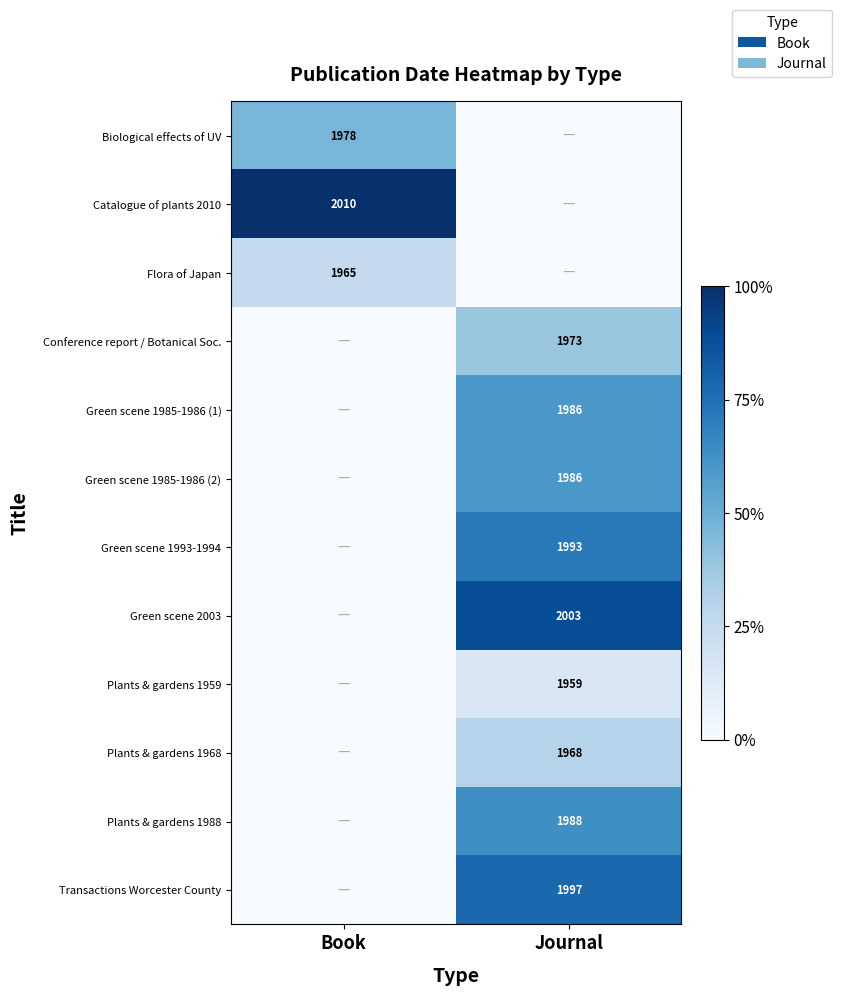

Is the value of Transactions Worcester County at Journal greater than the value of Plants & gardens 1959 at Journal?

Yes